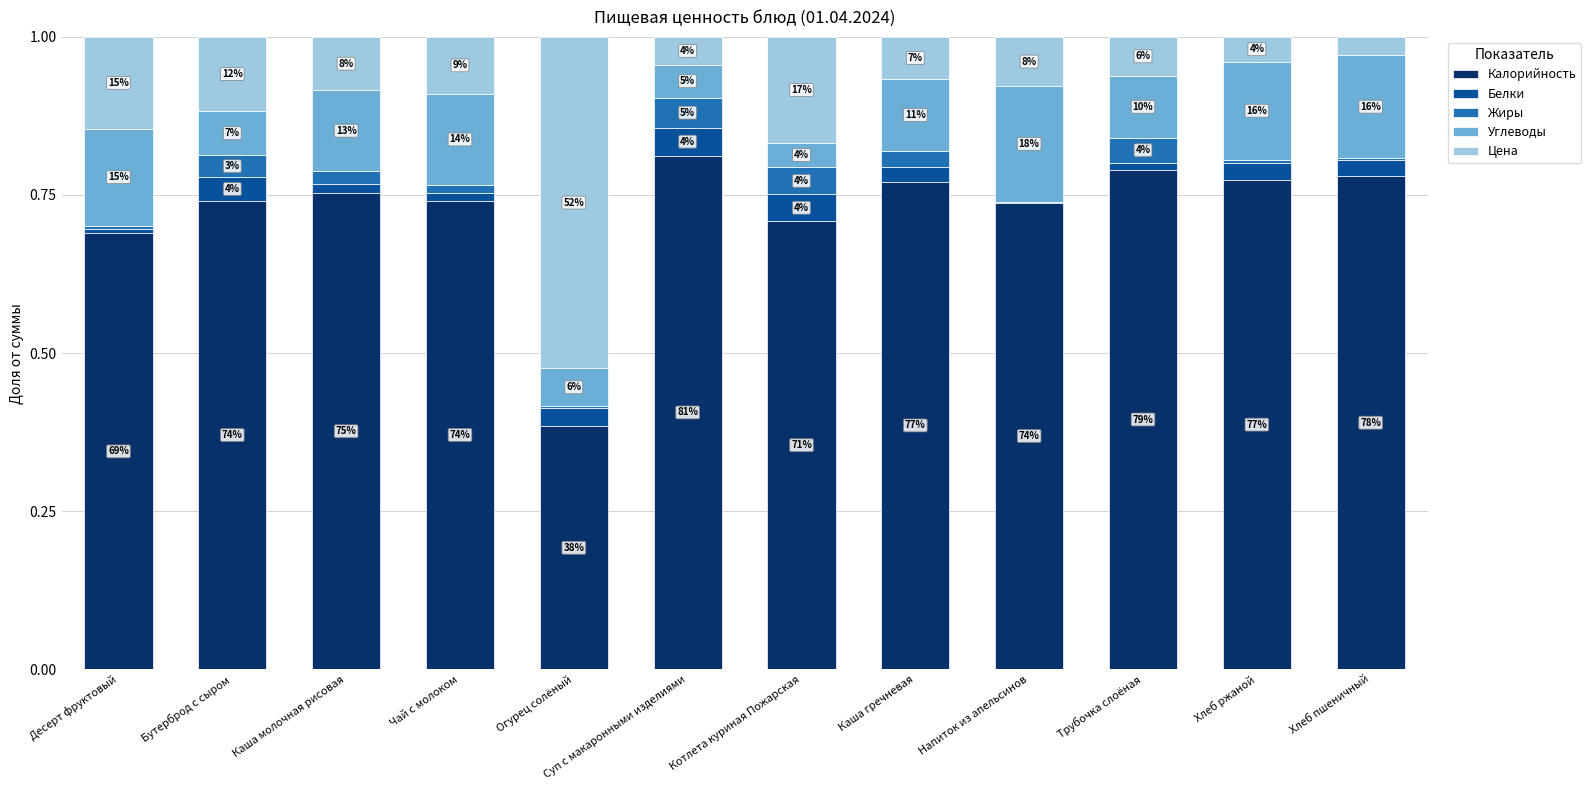

Read the Калорийность value at Котлета куриная Пожарская.

0.7